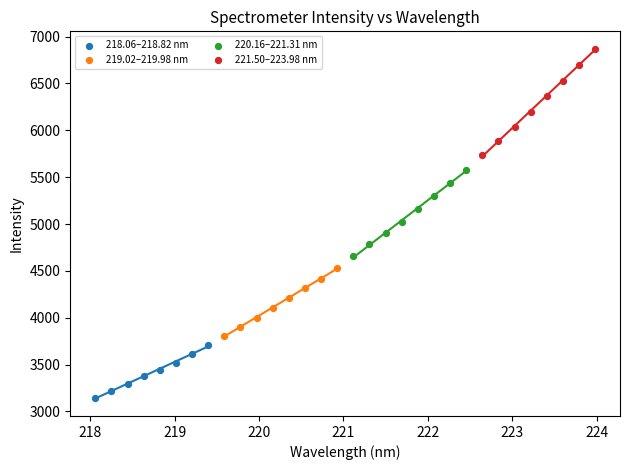

Which series has the widest spread of Y values?

221.50–223.98 nm